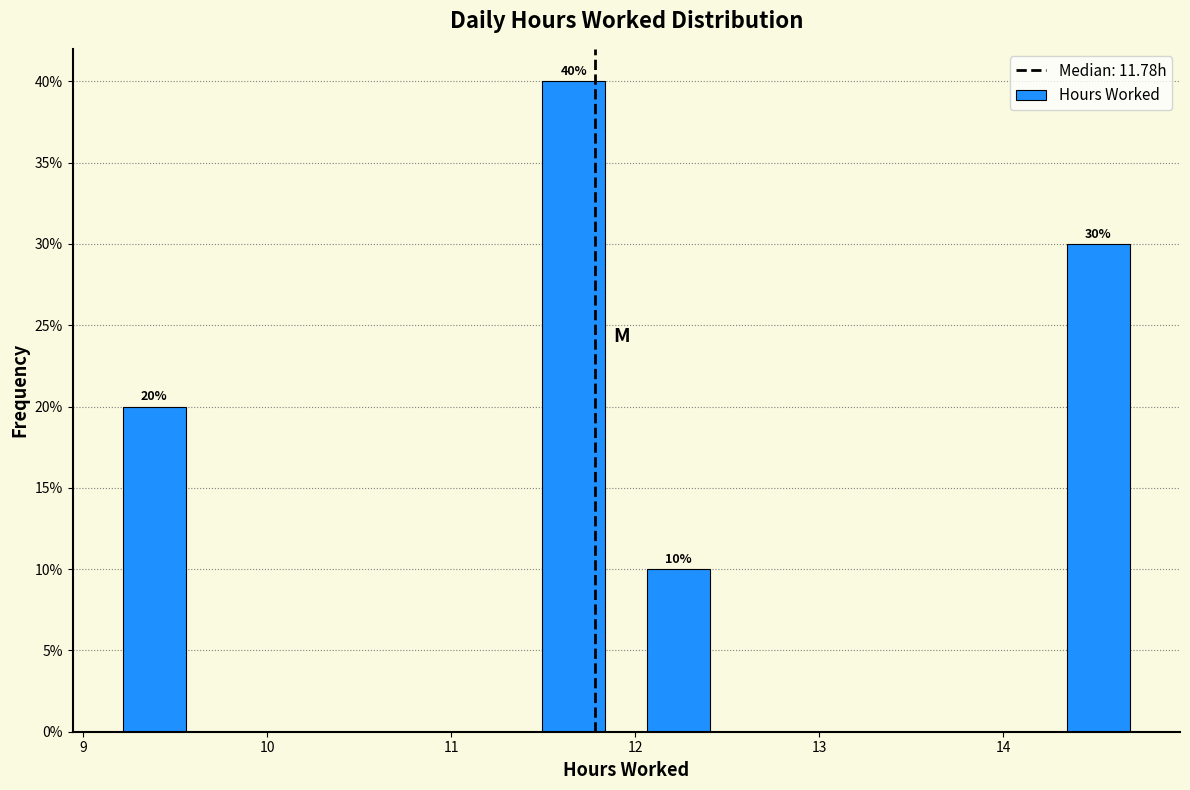

Which range on the x-axis has the tallest bar?

11.38 to 11.95